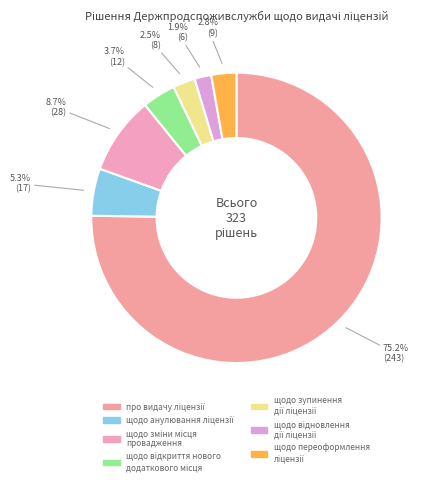

Which slice is the smallest?

щодо відновлення дії ліцензії